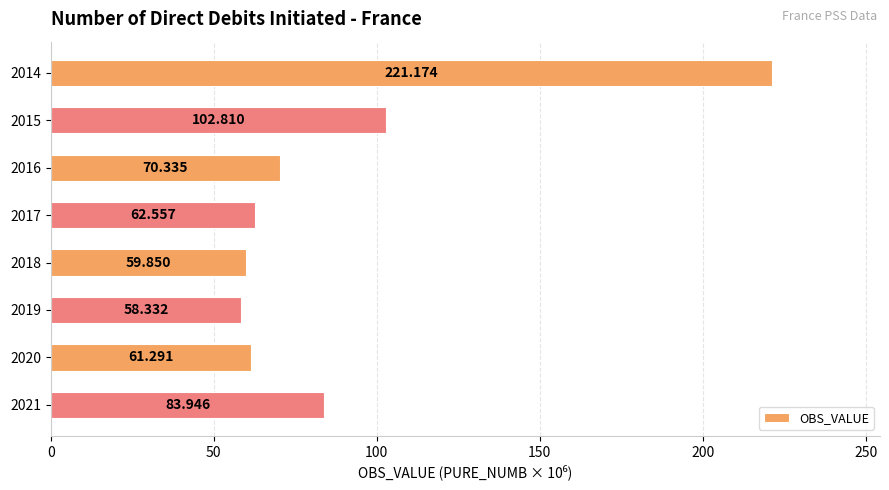

How many values are below 70?

4